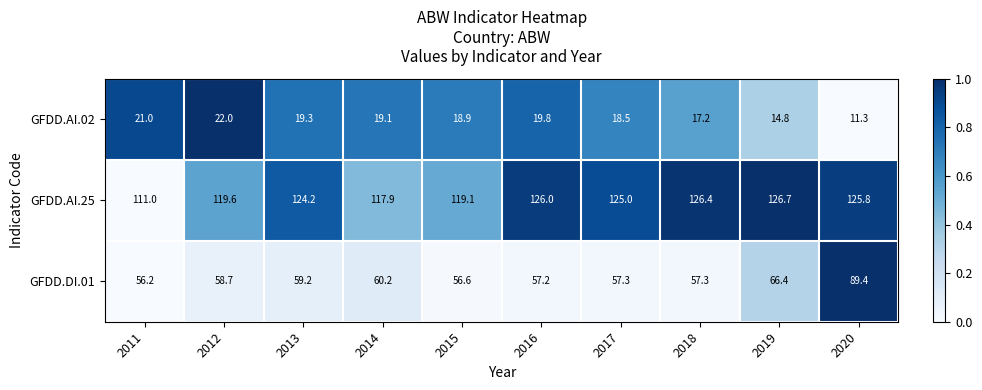

Reading left to right, list all the values displayed in this chart.

GFDD.AI.02: 21.0	22.0	19.3	19.1	18.9	19.8	18.5	17.2	14.8	11.3
GFDD.AI.25: 111.0	119.6	124.2	117.9	119.1	126.0	125.0	126.4	126.7	125.8
GFDD.DI.01: 56.2	58.7	59.2	60.2	56.6	57.2	57.3	57.3	66.4	89.4